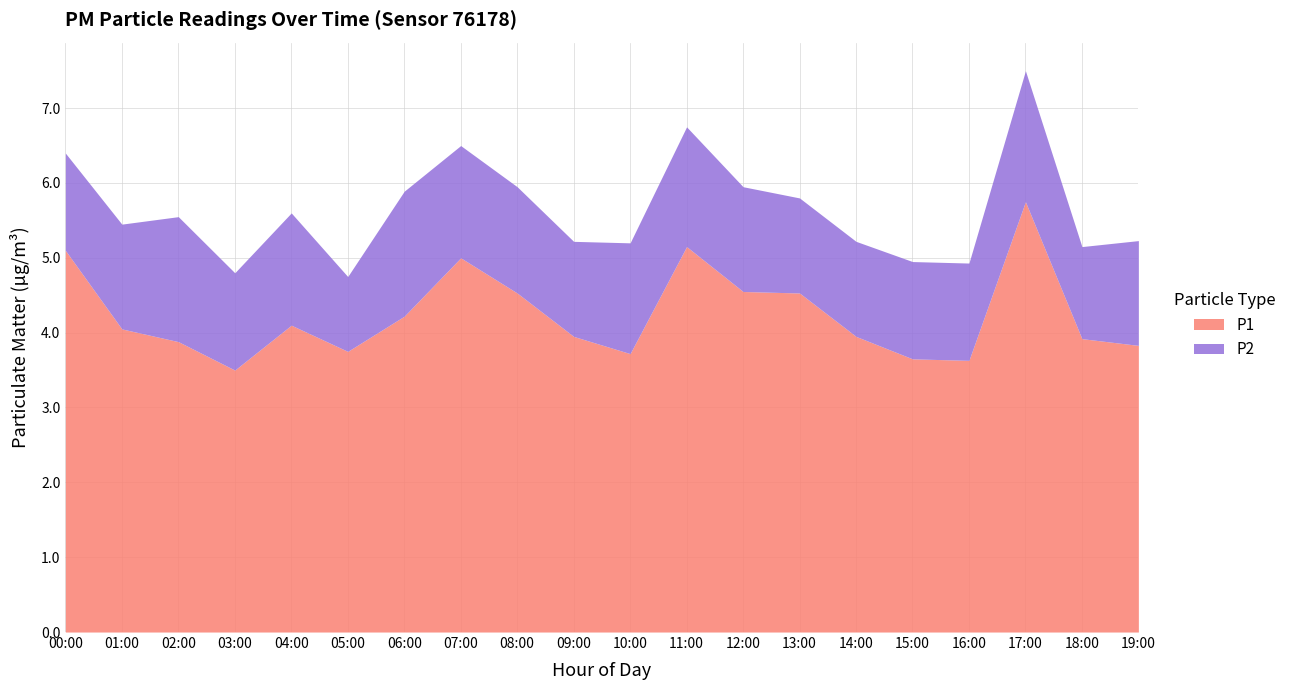

How many lines are shown in the chart?

2